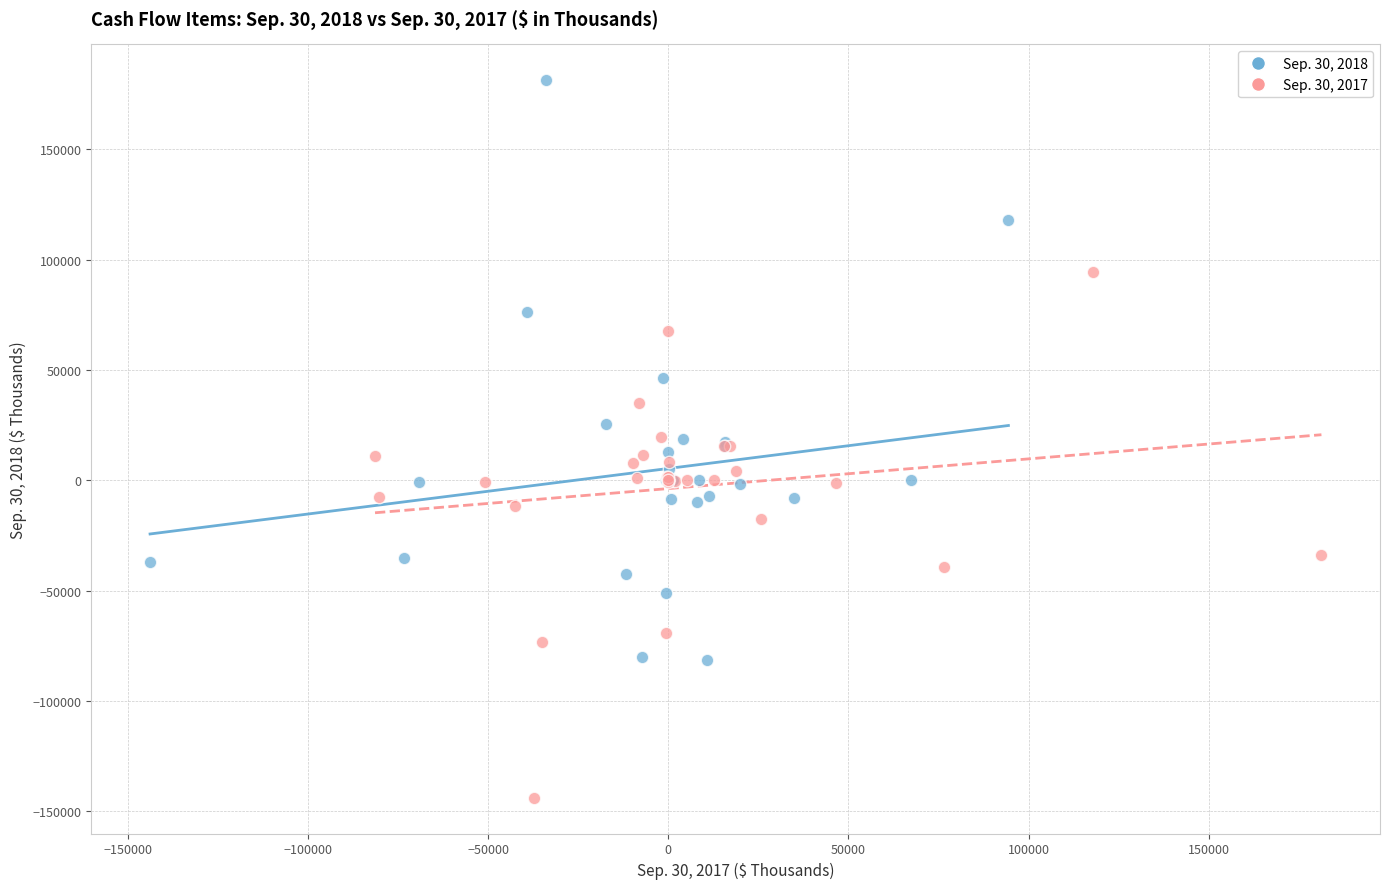

Which series reaches the maximum Y coordinate?

Sep. 30, 2018